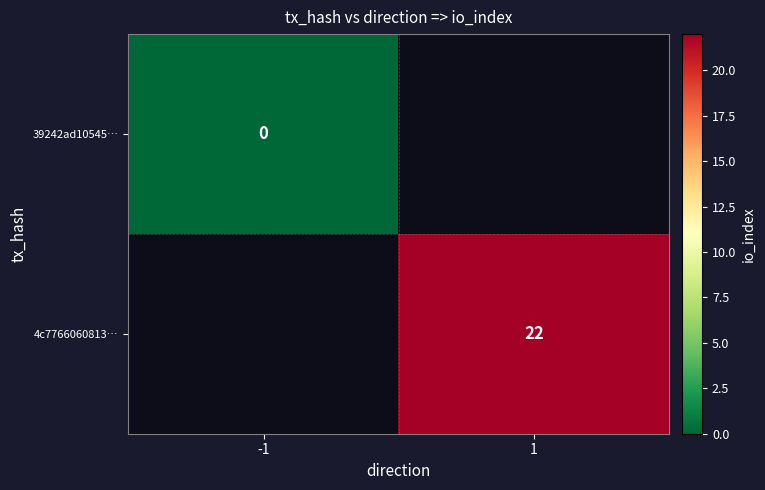

The 4c7766060813… series shows 10 at 1. True or false?

False